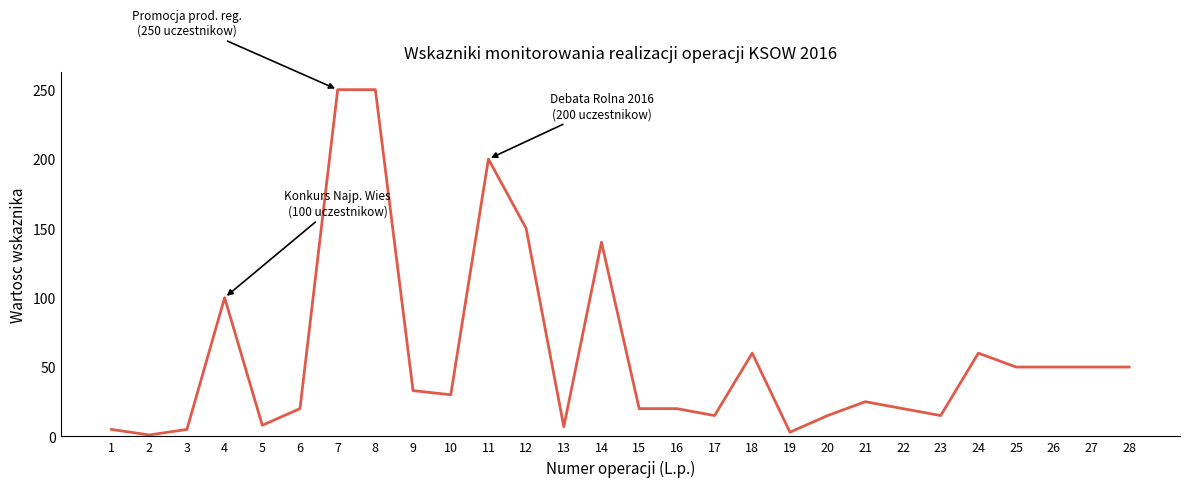

Is it true that the value at 28 is 50?

True